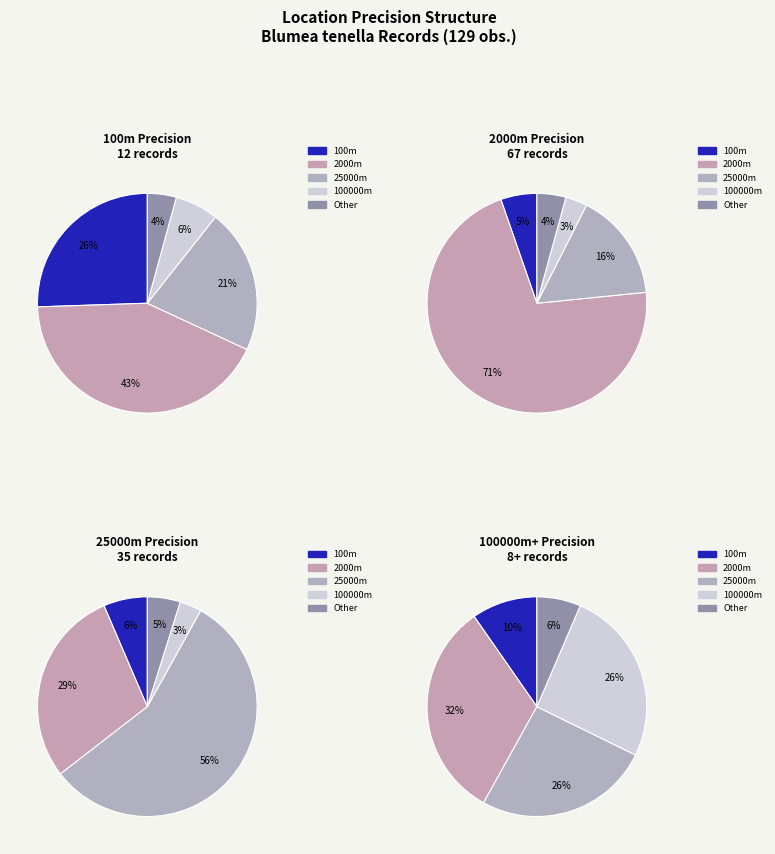

How many slices are in this pie chart?

5